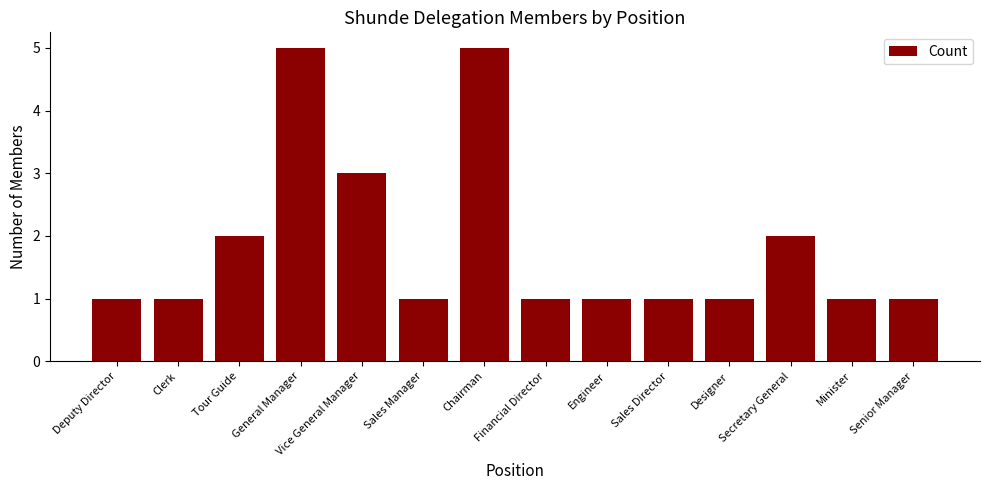

Count the number of categories in the chart.

14